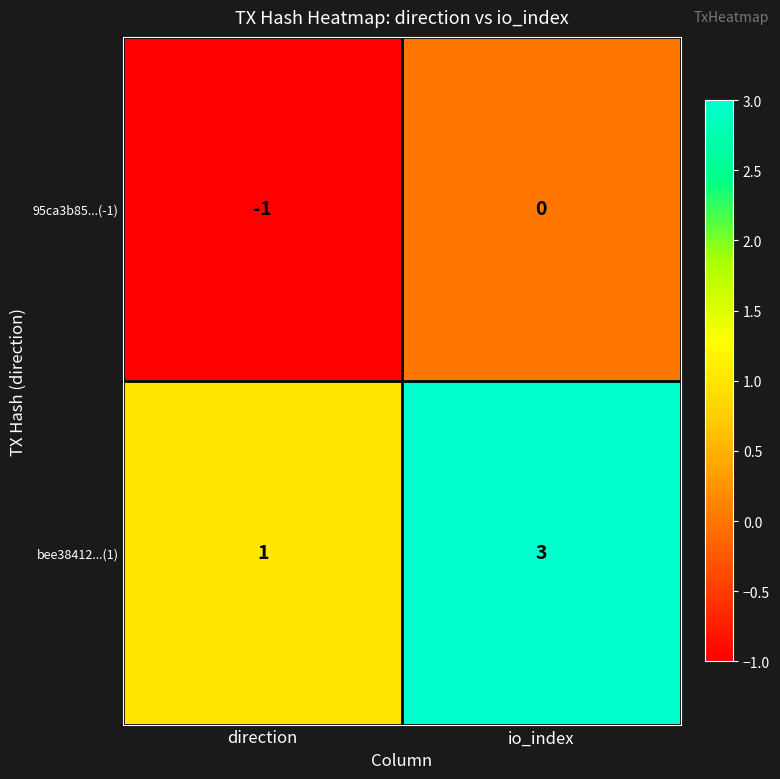

Reading left to right, list all the values displayed in this chart.

95ca3b85...(-1): direction=-1	io_index=0
bee38412...(1): direction=1	io_index=3